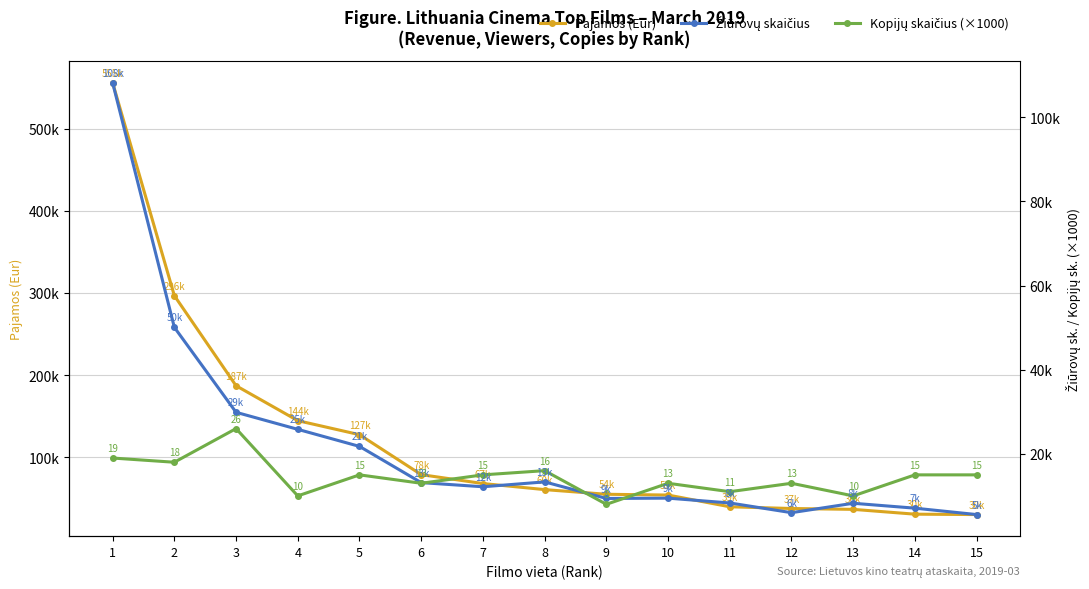

True or false: Pajamos (Eur) and Kopijų skaičius (×1000) intersect in this chart.

False